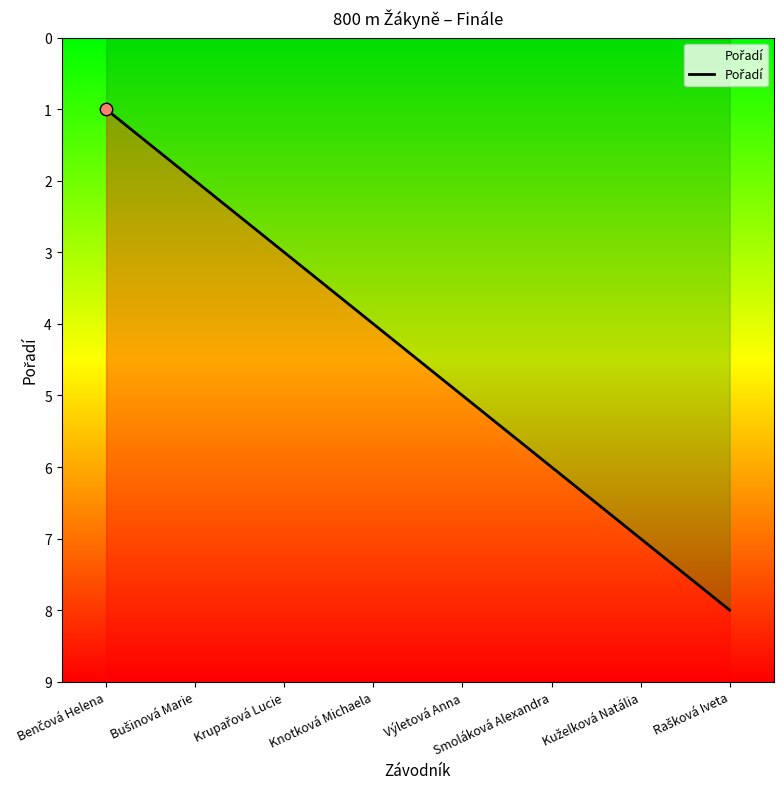

What is the change in value from Benčová Helena to Kuželková Natália?

+6